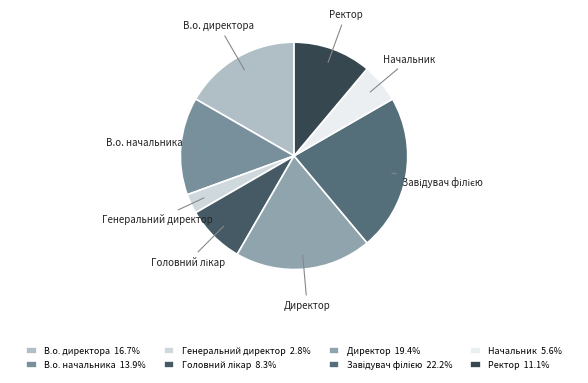

Which has a higher value, Начальник or В.о. директора?

В.о. директора